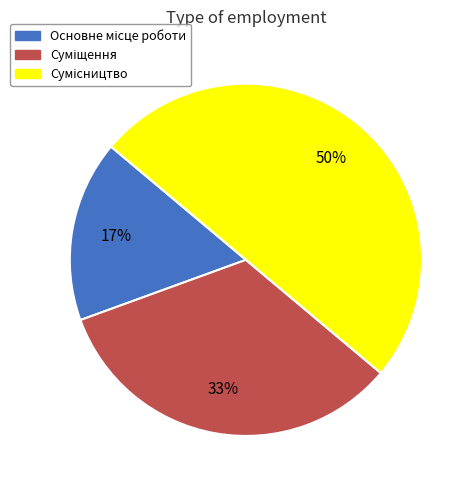

To the nearest percent, what is the difference between the largest and smallest slice percentages?

33%